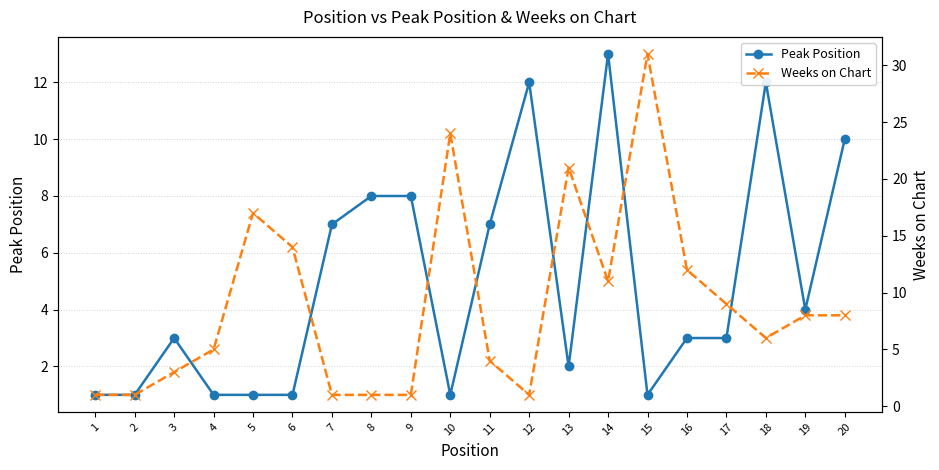

At which category is the sum across all series the highest?

15